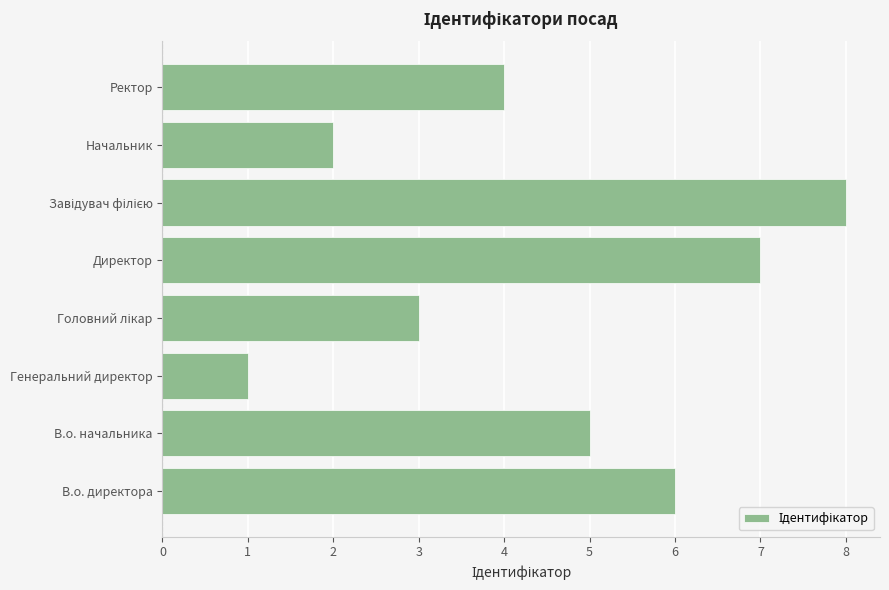

What is the sum of all values?

36